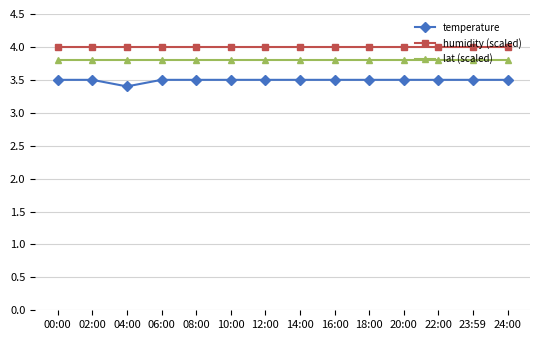

What is the value of the lat (scaled) point at the 8th from the left?

3.8